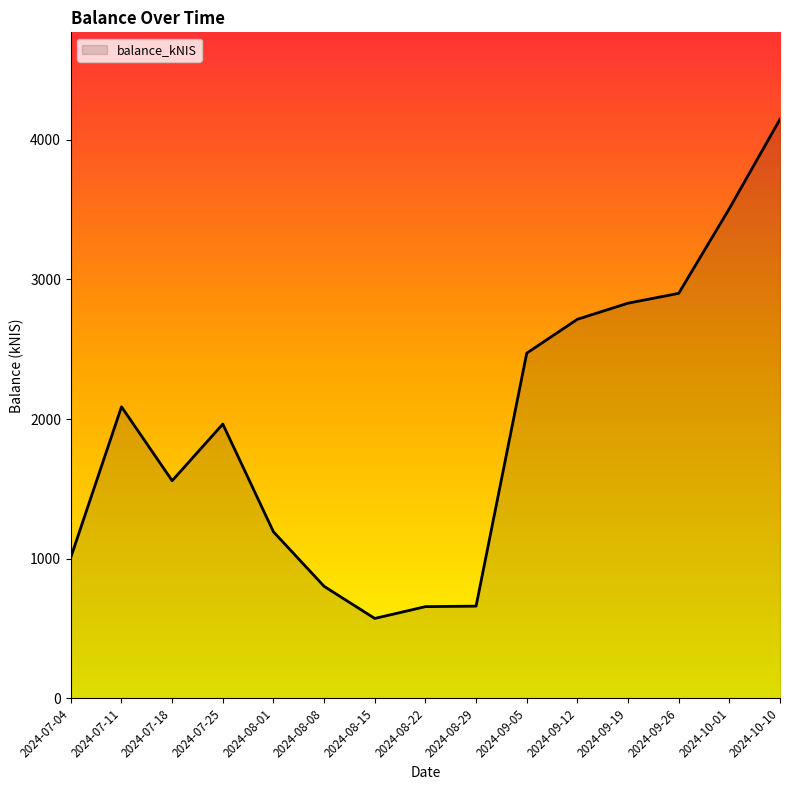

Which category has the highest value across all series?

2024-10-10